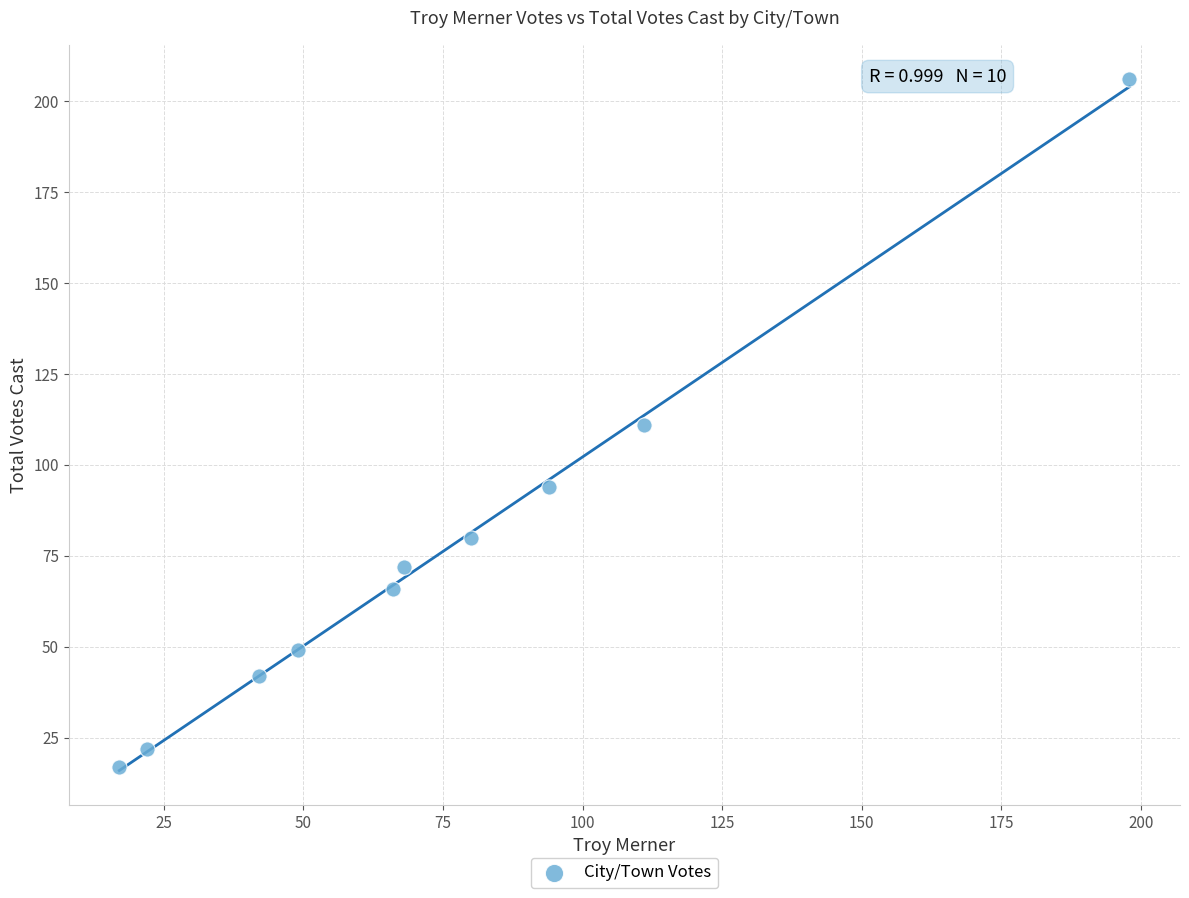

What is the range of Y values (max minus min)?

189